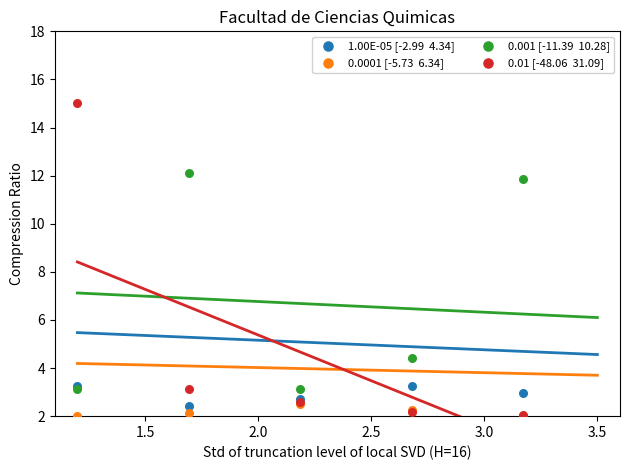

Across all series, what Y value is closest to 8?

4.4